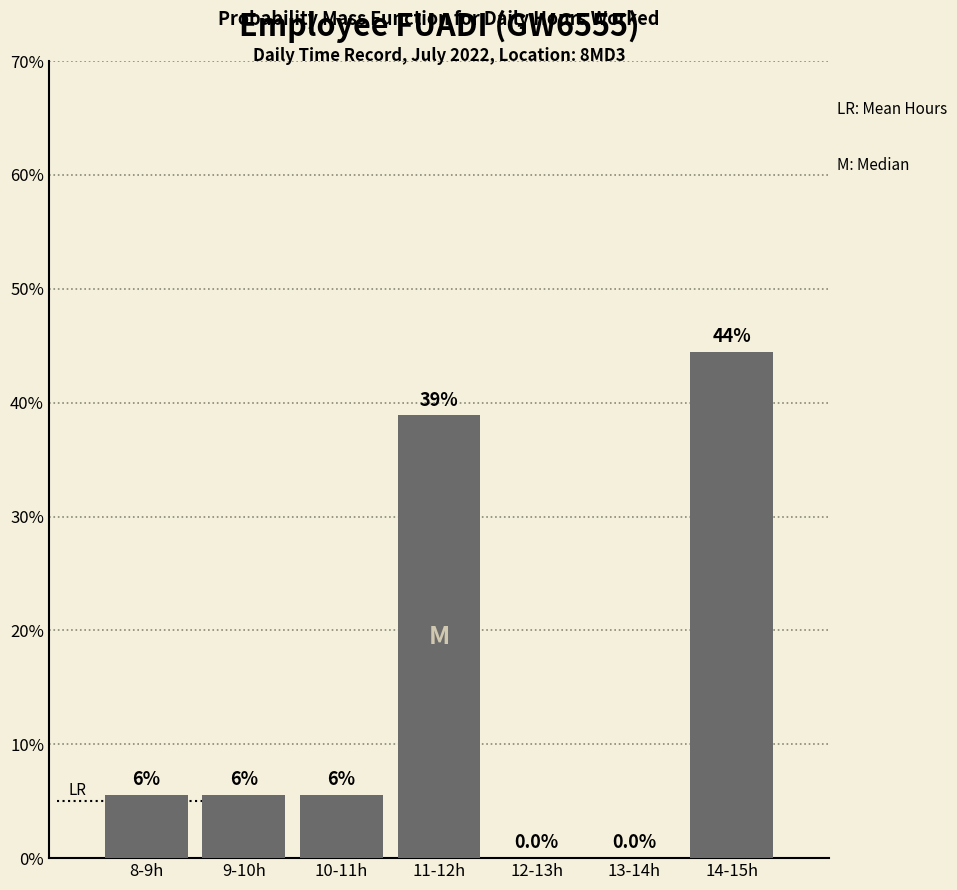

Are the bars horizontal?

No